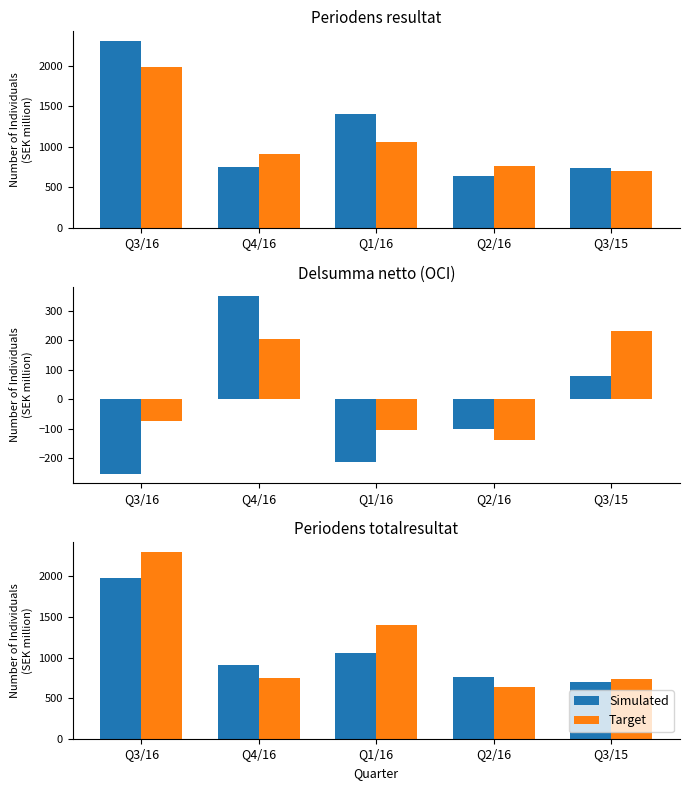

List the series in order of their overall mean, lowest first.

Simulated, Target